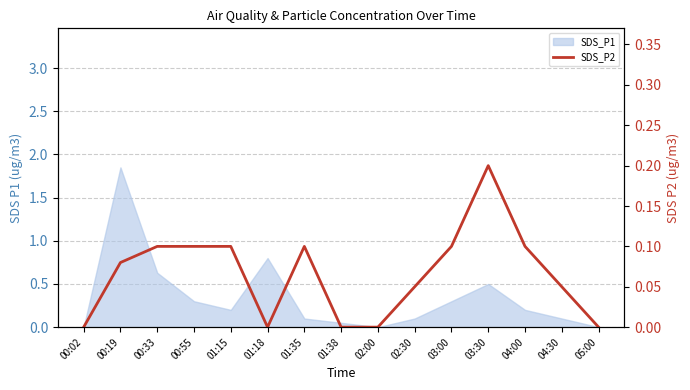

The chart shows a value of 0.2 at 01:15. True or false?

False